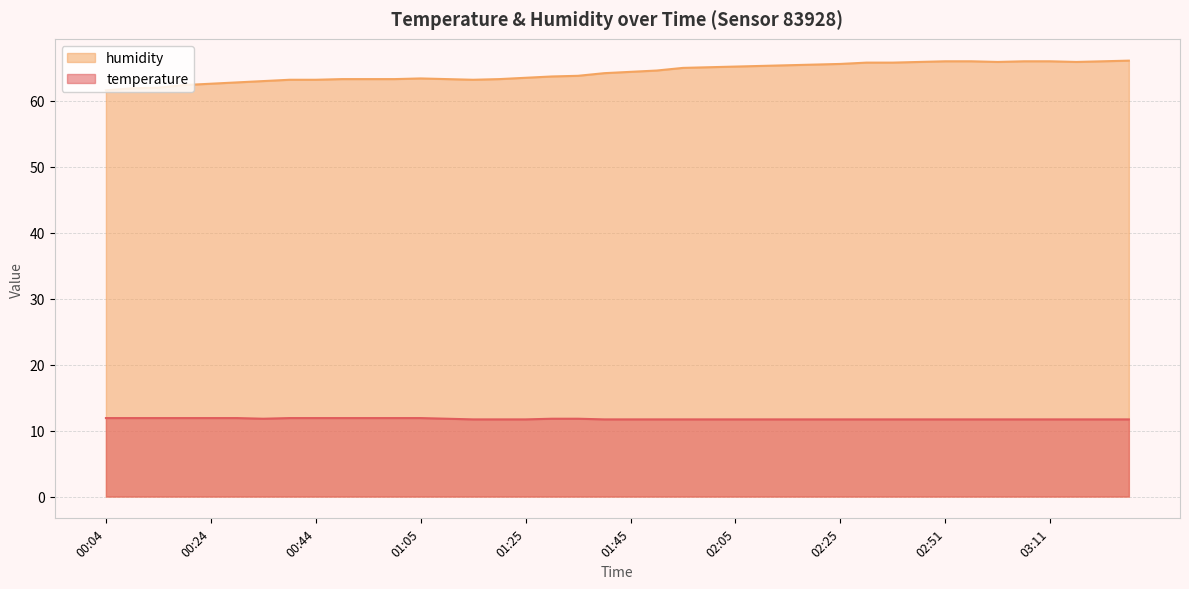

What is the spread (max minus min) of values at 03:11?

54.3